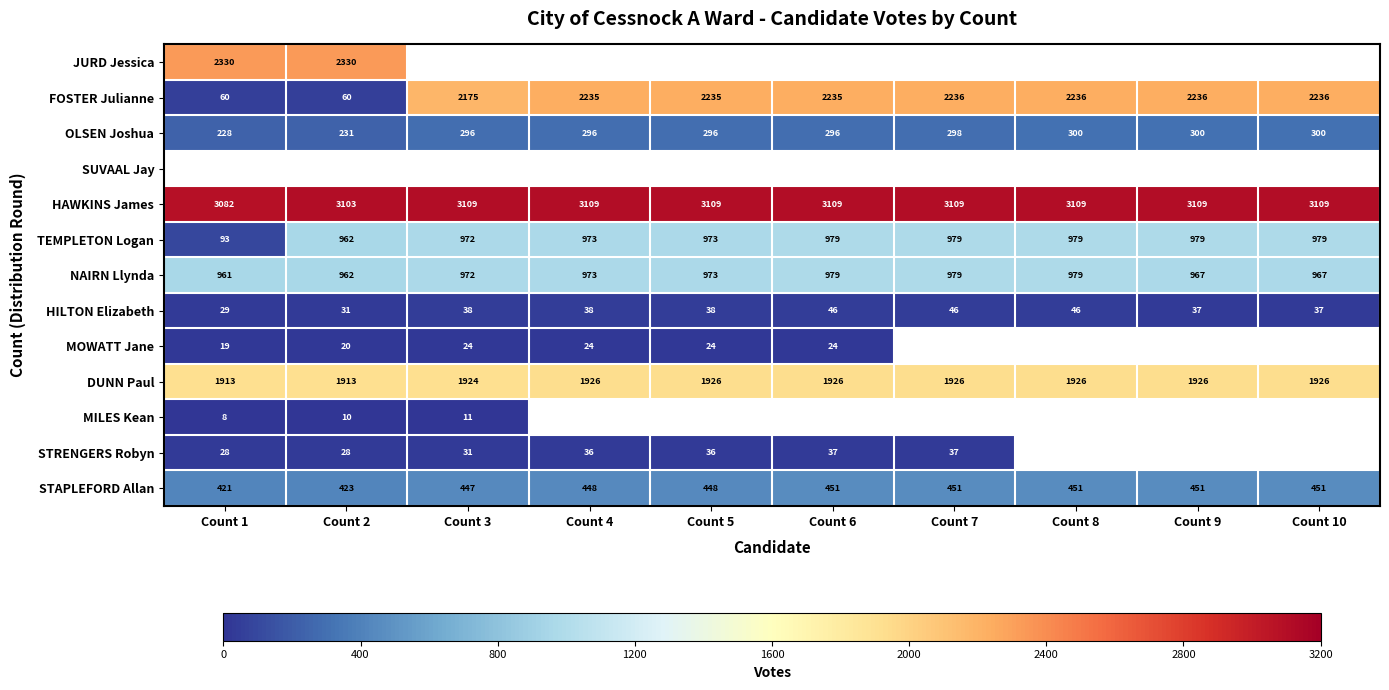

Read the OLSEN Joshua value at Count 1, to the nearest 5.

230